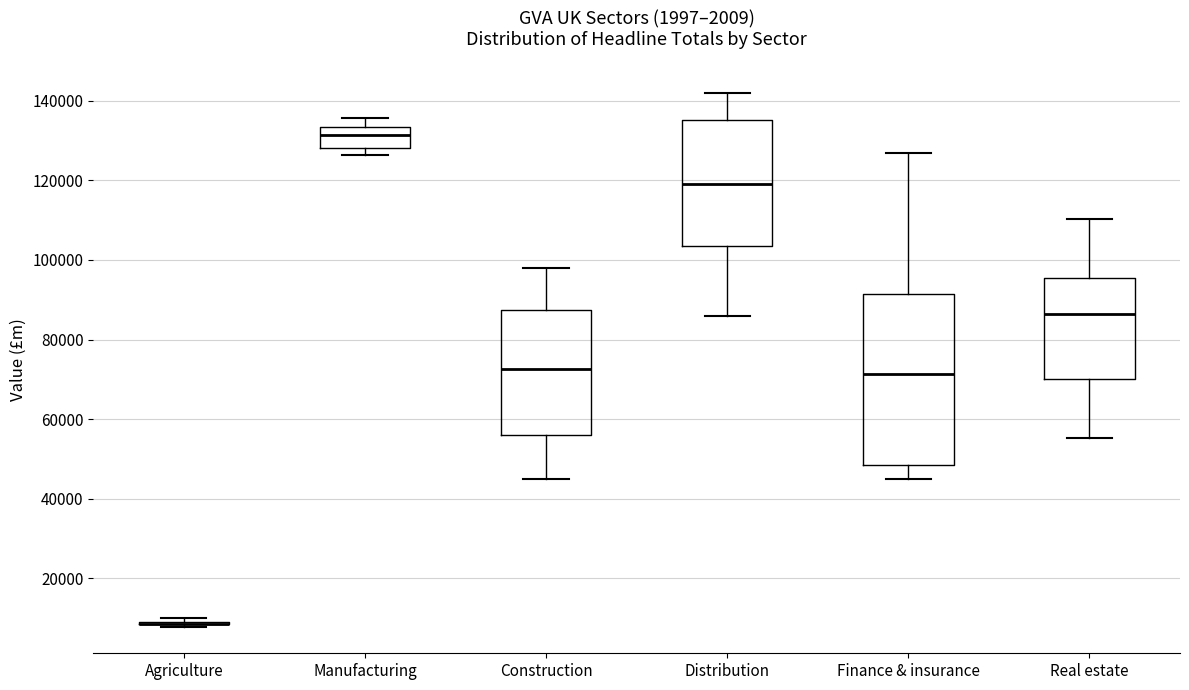

Reading left to right, transcribe this box plot: for each box, give where its median line is, the range the box spans, and where its two whiskers end, as read against the y-axis. The values are not printed on the chart, so give them approximately, as read against the axis.

Agriculture: box collapsed to a line at 8000, whiskers 8000 to 10000
Manufacturing: median 132000, box 128000 to 134000, whiskers 126000 to 136000
Construction: median 72000, box 56000 to 88000, whiskers 46000 to 98000
Distribution: median 120000, box 104000 to 136000, whiskers 86000 to 142000
Finance & insurance: median 72000, box 48000 to 92000, whiskers 44000 to 126000
Real estate: median 86000, box 70000 to 96000, whiskers 56000 to 110000